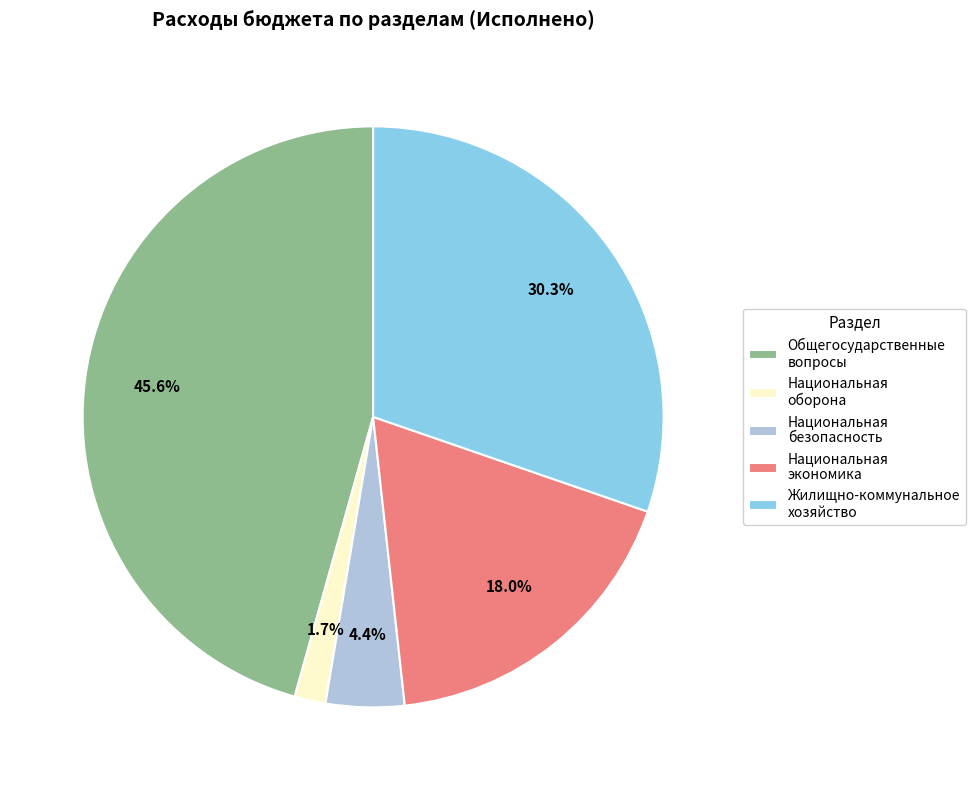

Which slice is the largest?

Общегосударственные вопросы